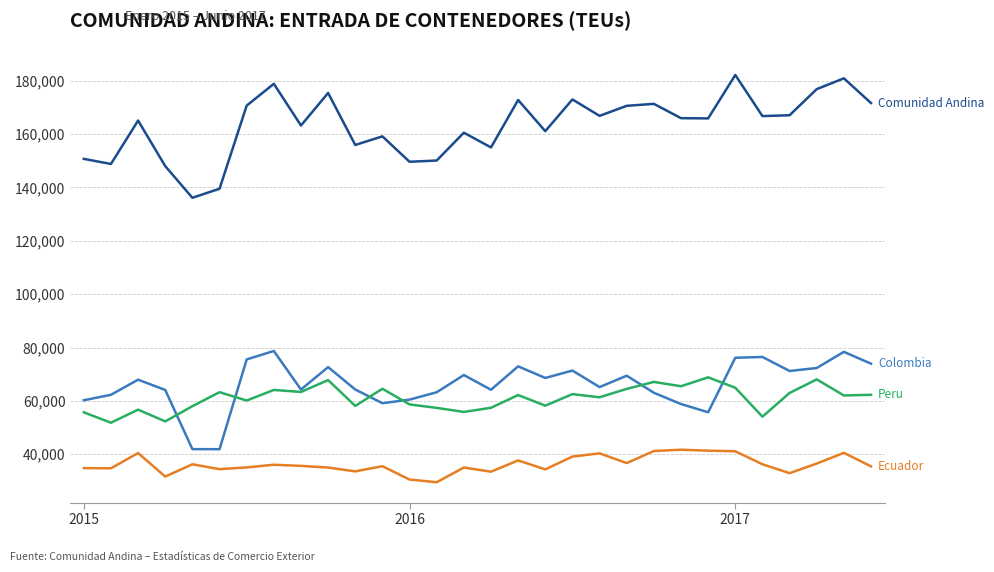

What is the maximum value shown in the chart?

182180